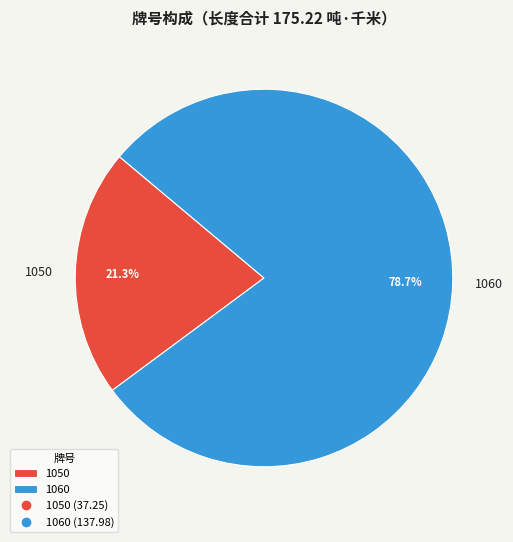

Do 1060 and 1050 together represent more than half of the pie?

Yes